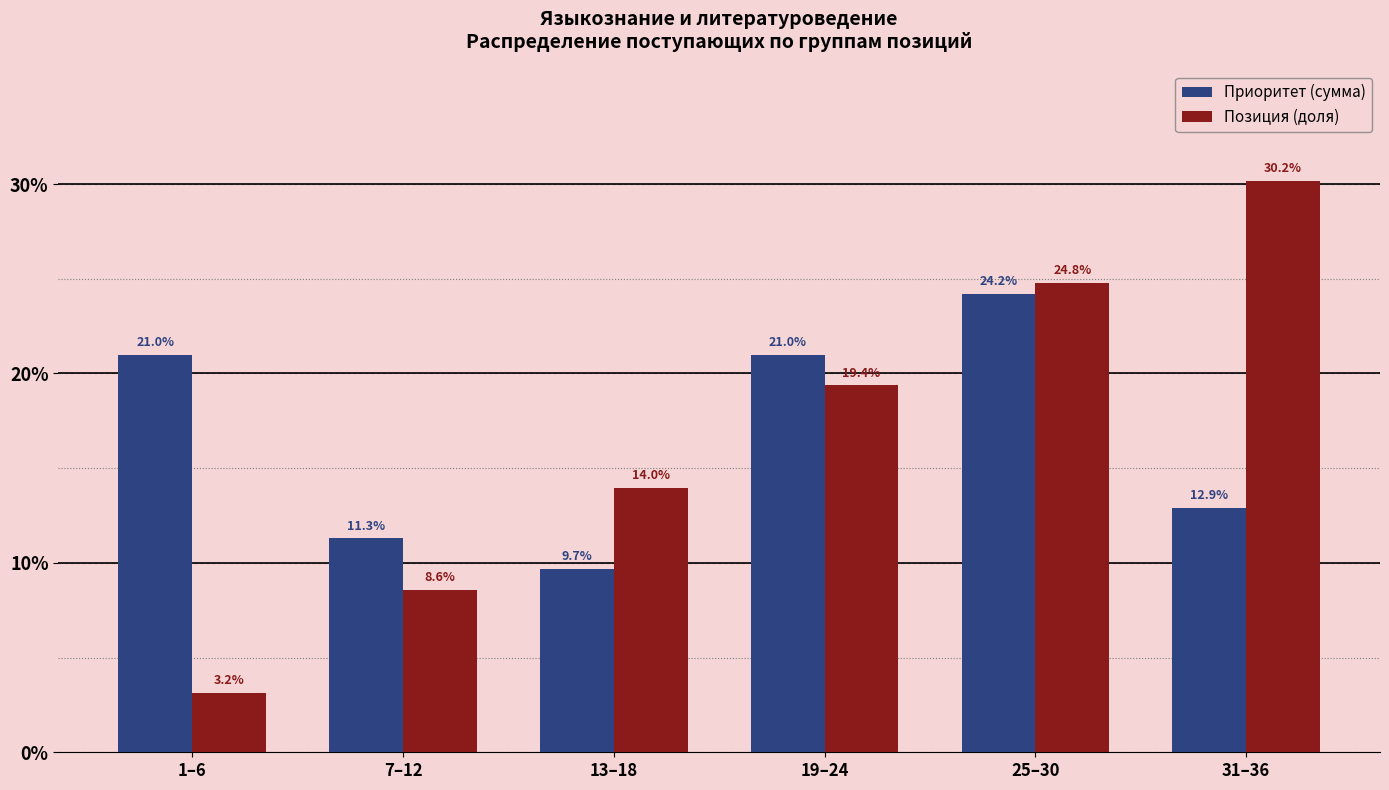

How many bars are there in each group?

2